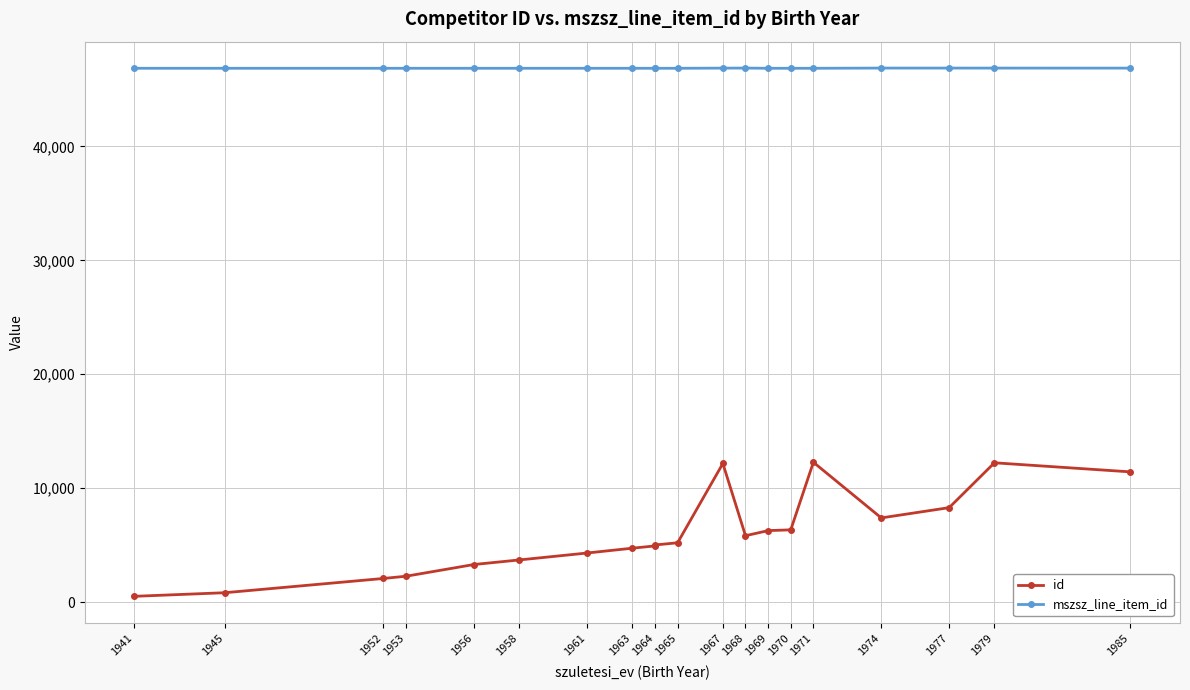

What is the greatest value displayed?

46878